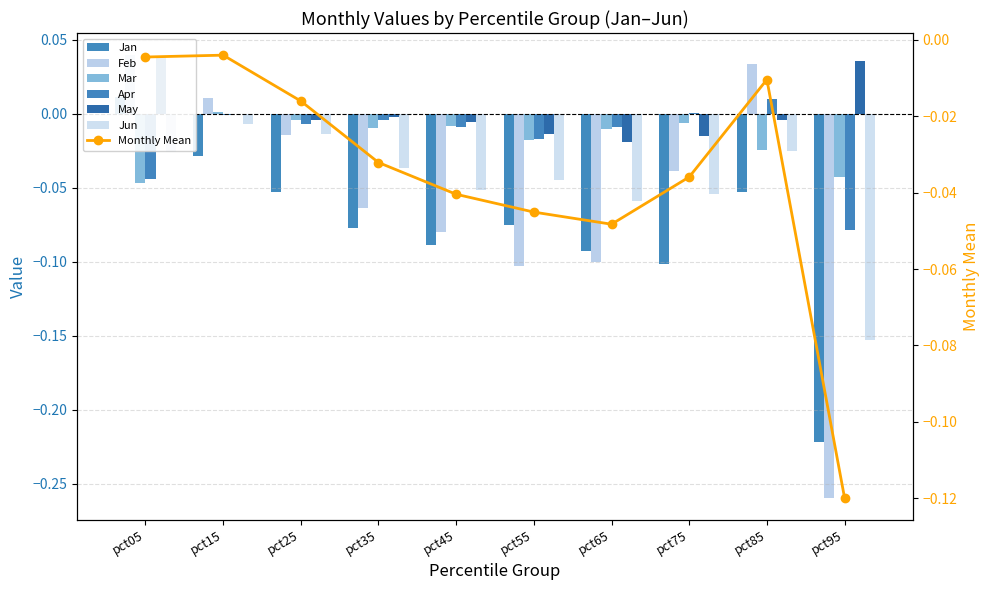

How many bars are there in total?

60